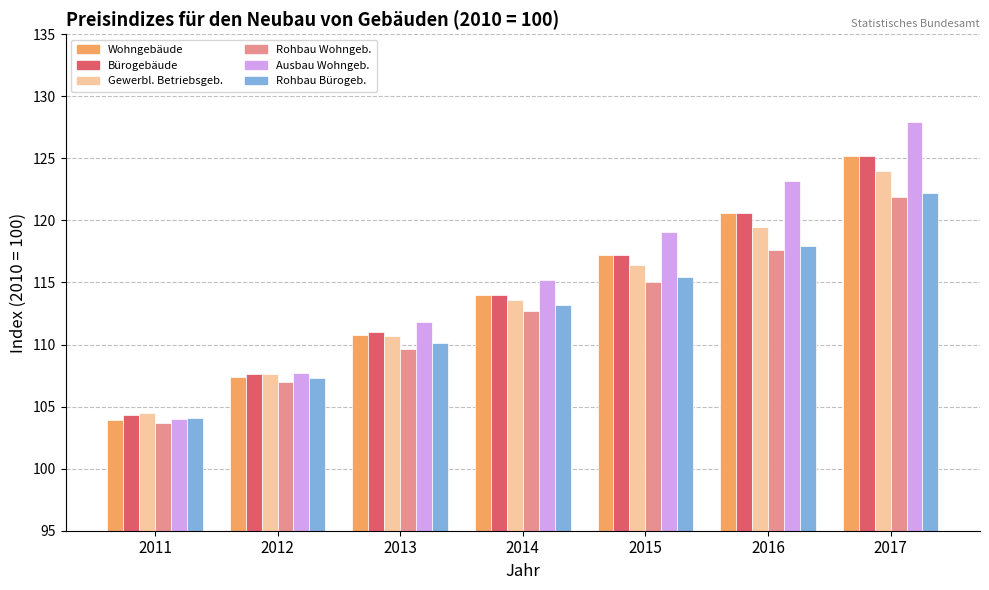

How many data points in Rohbau Wohngeb. are less than 112?

3